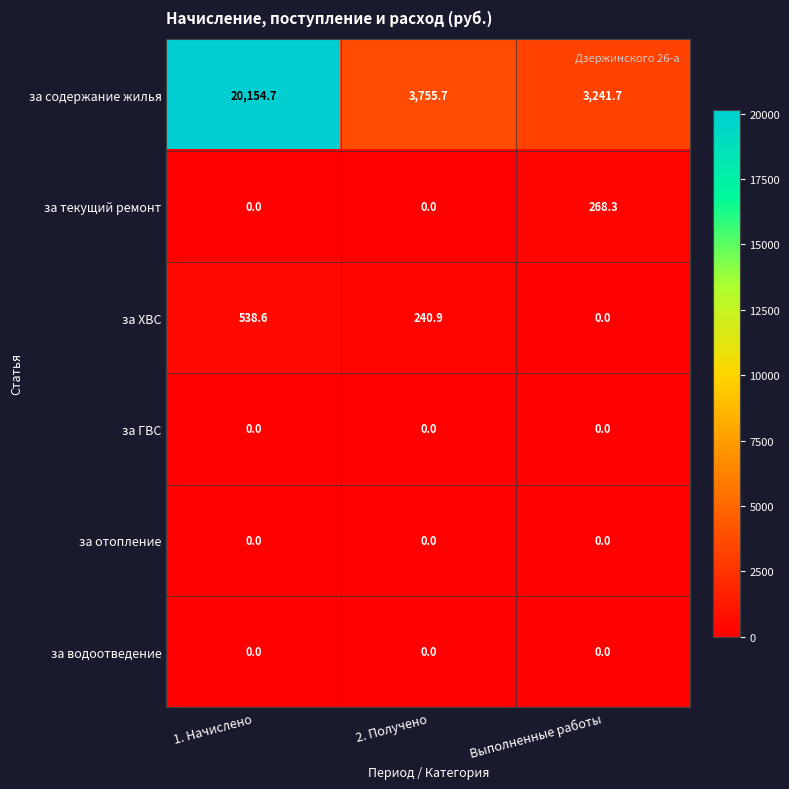

How many data points does each series have?

3